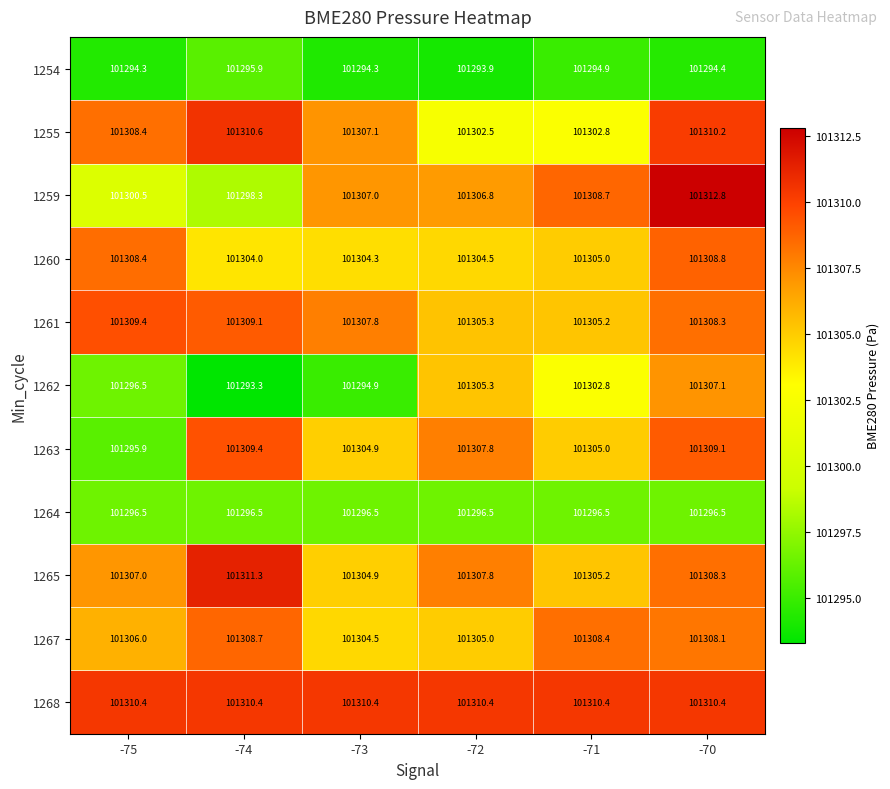

Between -71 and -70, which series saw the biggest shift?

1255